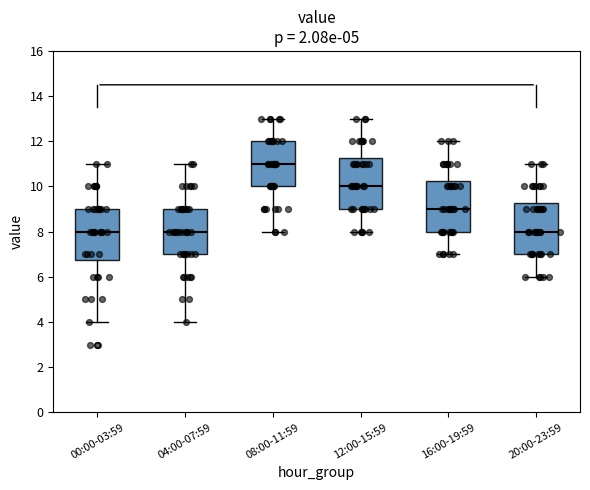

Reading left to right, transcribe this box plot: for each box, give where its median line is, the range the box spans, and where its two whiskers end, as read against the y-axis. The values are not printed on the chart, so give them approximately, as read against the axis.

00:00-03:59: median 8.0, box 6.8 to 9.0, whiskers 4.0 to 11.0
04:00-07:59: median 8.0, box 7.0 to 9.0, whiskers 4.0 to 11.0
08:00-11:59: median 11.0, box 10.0 to 12.0, whiskers 8.0 to 13.0
12:00-15:59: median 10.0, box 9.0 to 11.2, whiskers 8.0 to 13.0
16:00-19:59: median 9.0, box 8.0 to 10.2, whiskers 7.0 to 12.0
20:00-23:59: median 8.0, box 7.0 to 9.2, whiskers 6.0 to 11.0